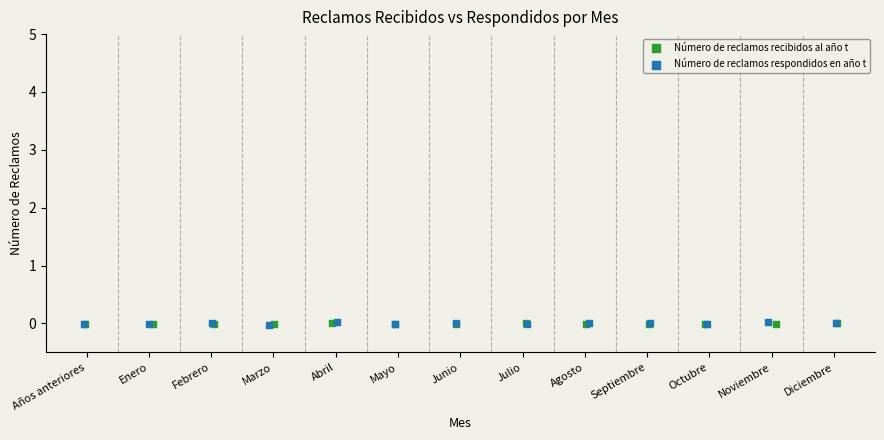

What are all the series names shown in the legend?

Número de reclamos recibidos al año t, Número de reclamos respondidos en año t